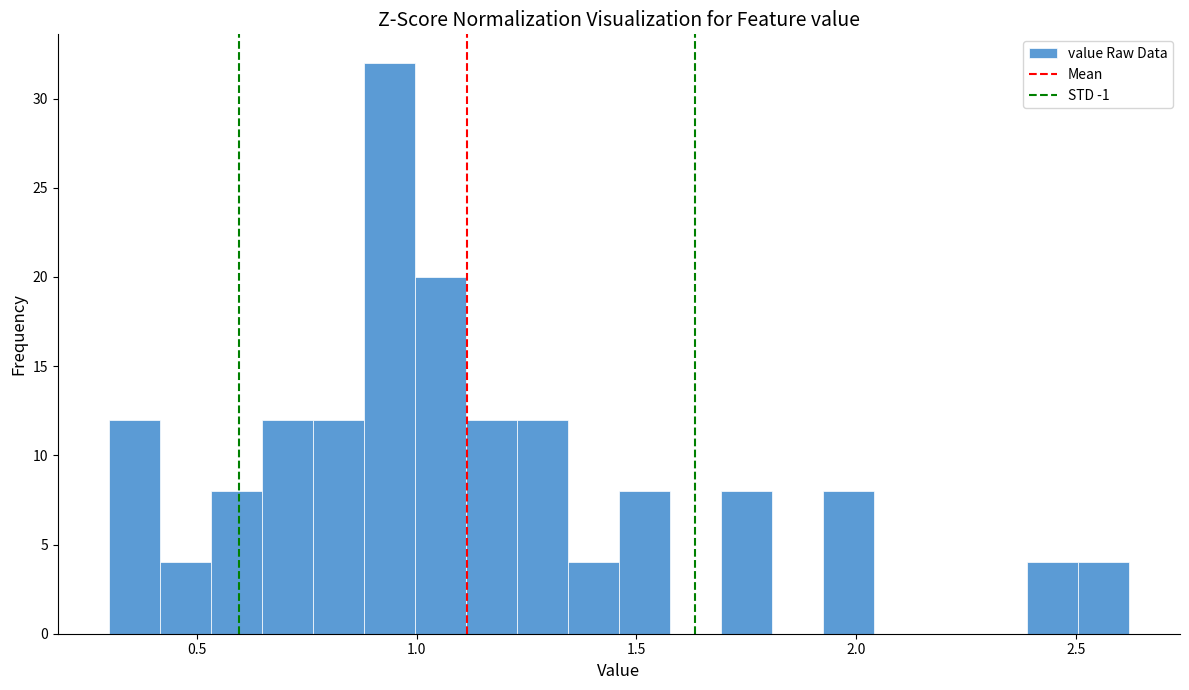

Read against the x-axis, roughly where is the centre of the tallest bar?

0.95